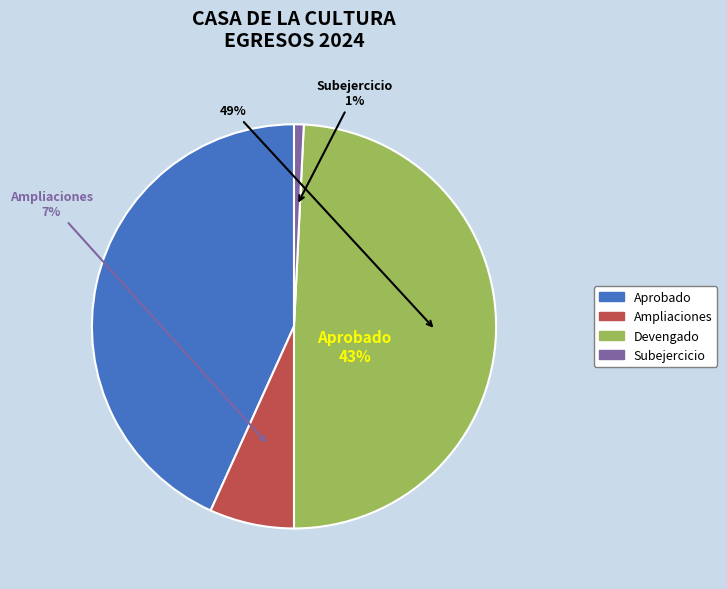

Which slice is the largest?

Devengado